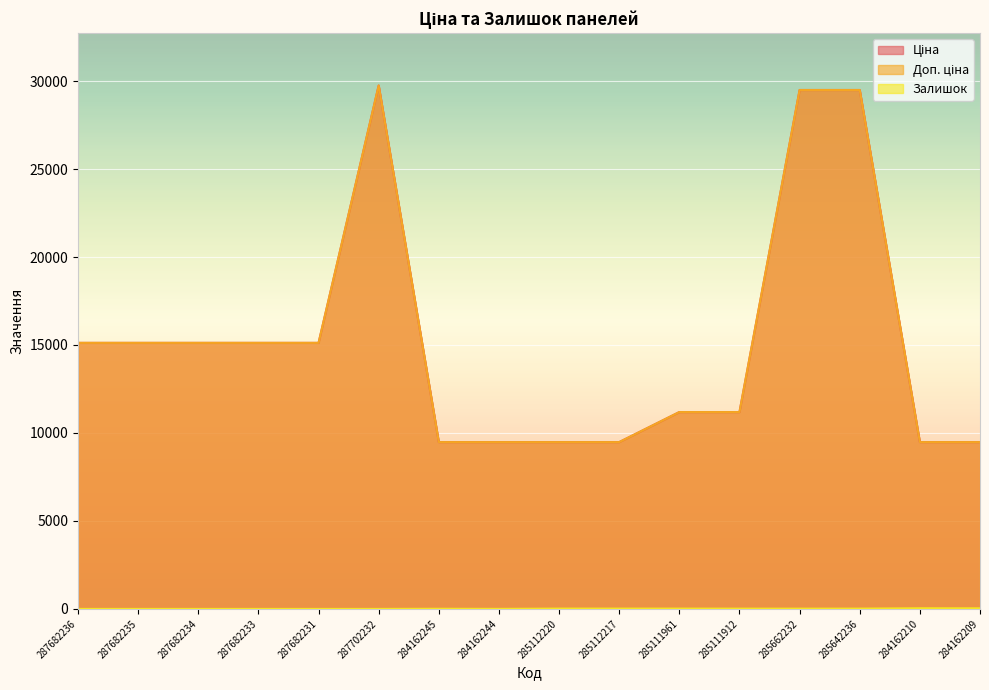

The value of Ціна at 285111912 is 4109.0. True or false?

False